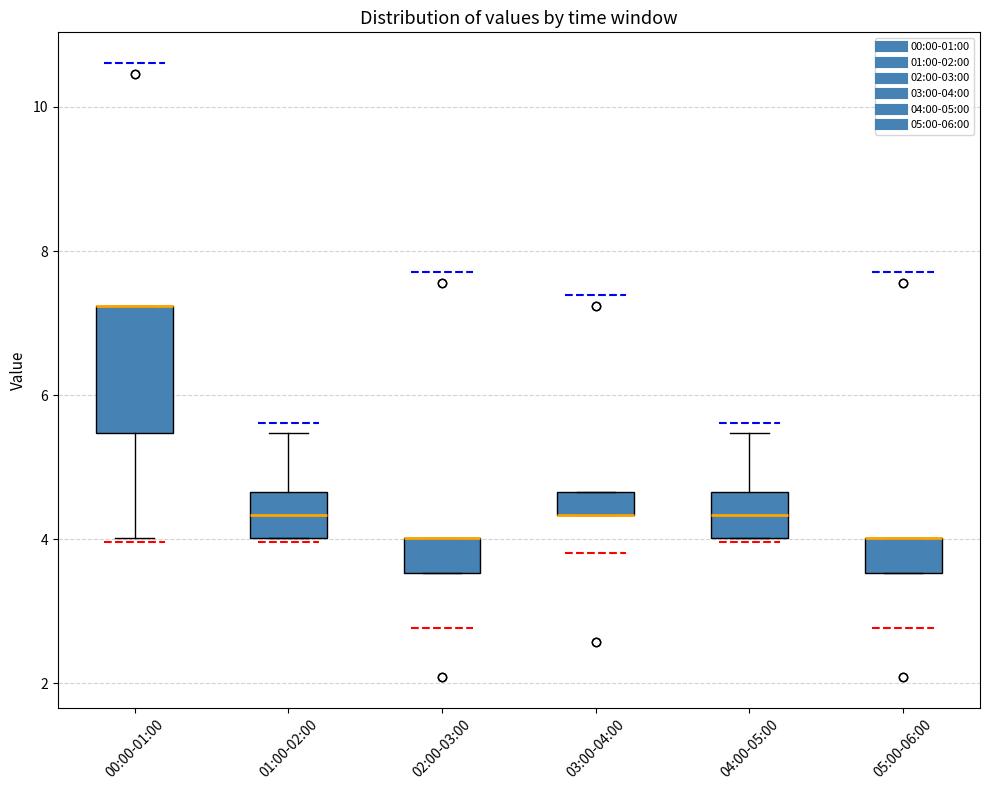

Comparing the boxes themselves (not the whiskers), which one is the tallest?

00:00-01:00